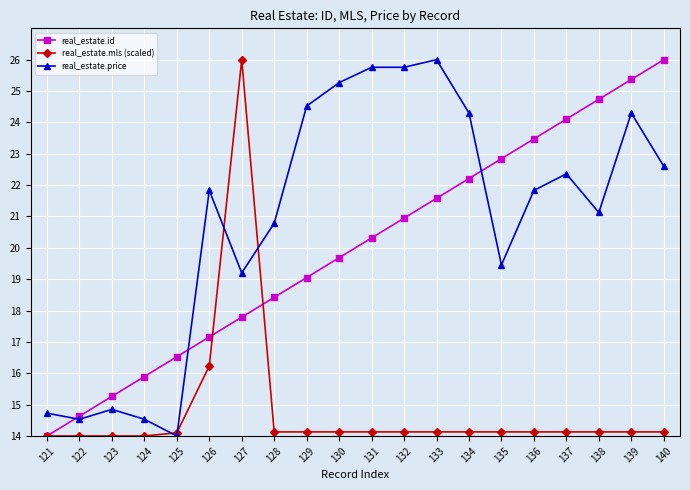

At how many categories does at least one series exceed 22?

13